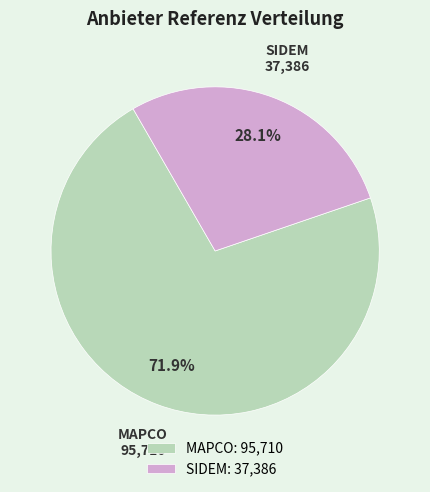

Which has a higher value, MAPCO or SIDEM?

MAPCO